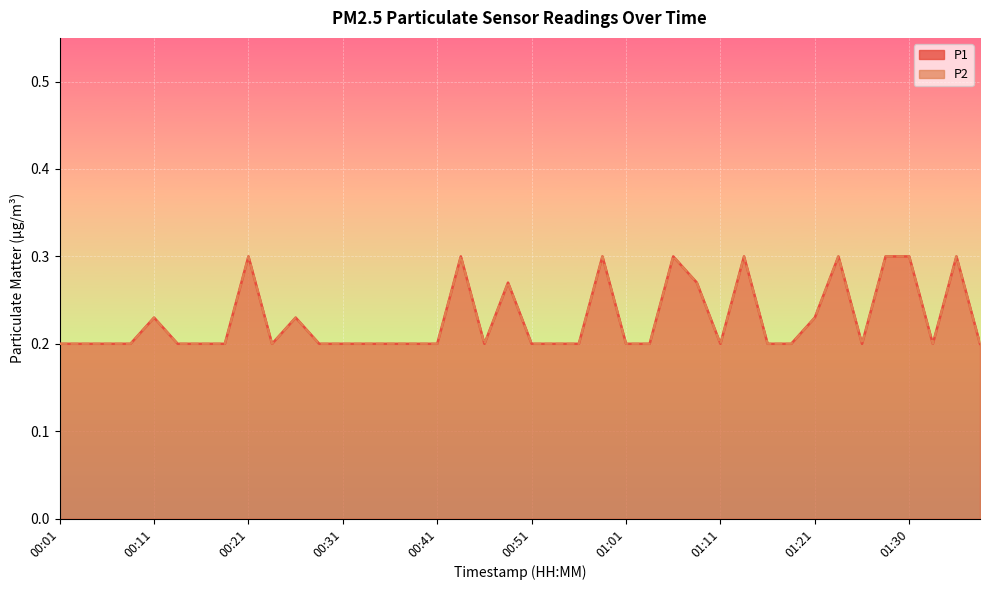

At which label does P2 reach its minimum?

00:01